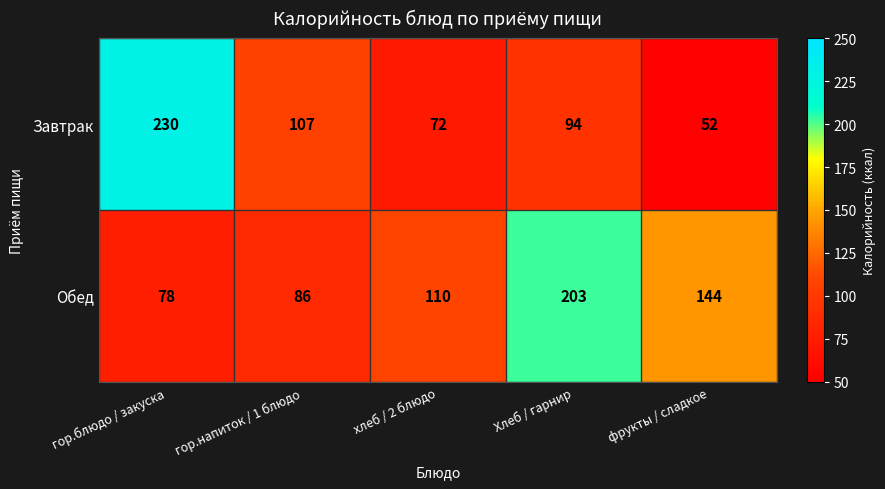

At фрукты / сладкое, list the series in order from smallest to largest.

Завтрак, Обед